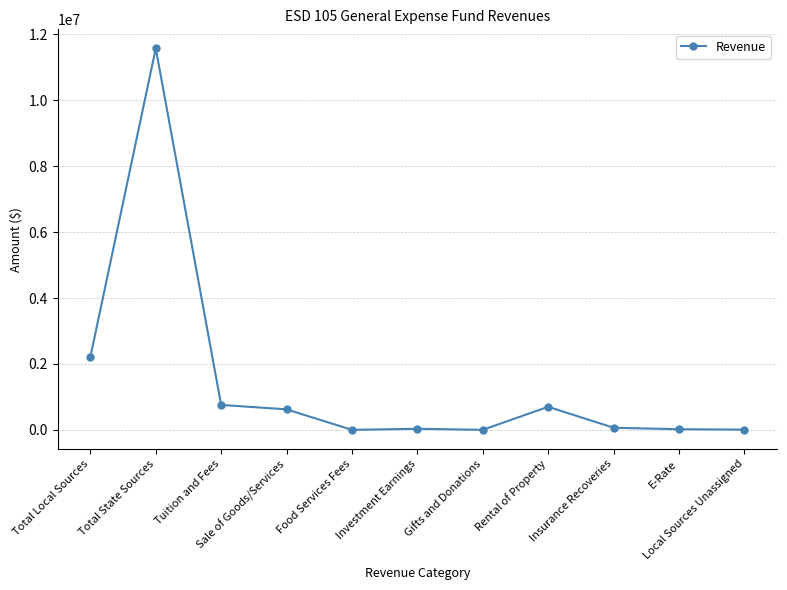

What is the change in value from Sale of Goods/Services to Food Services Fees?

-622329.9